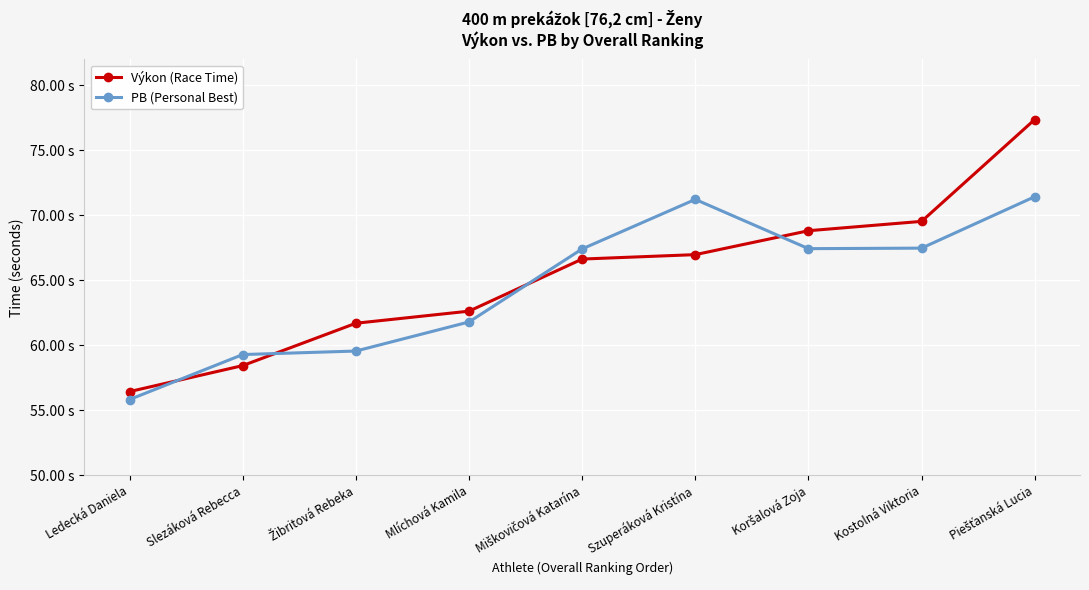

The Výkon (Race Time) series shows 66.6 at Miškovičová Katarína. True or false?

True